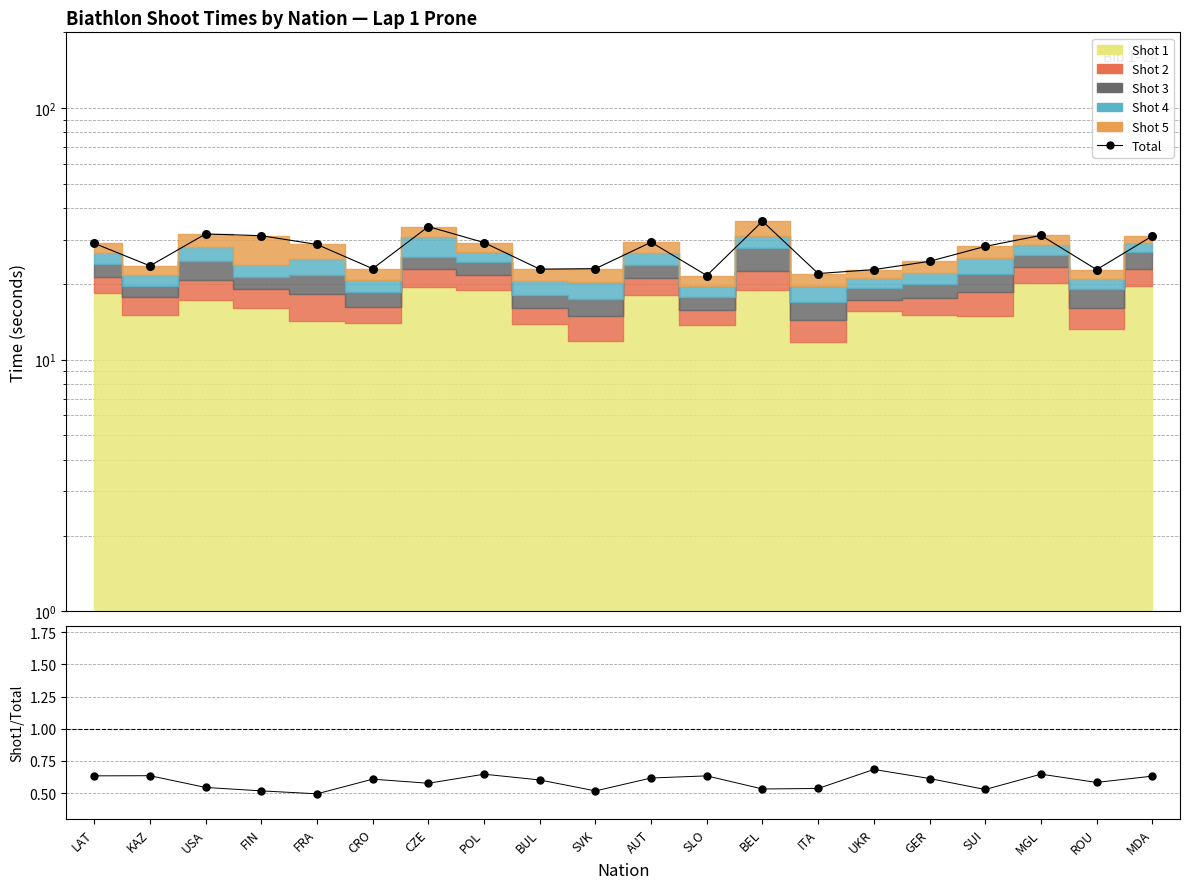

Which has a higher value, SVK or CZE?

CZE